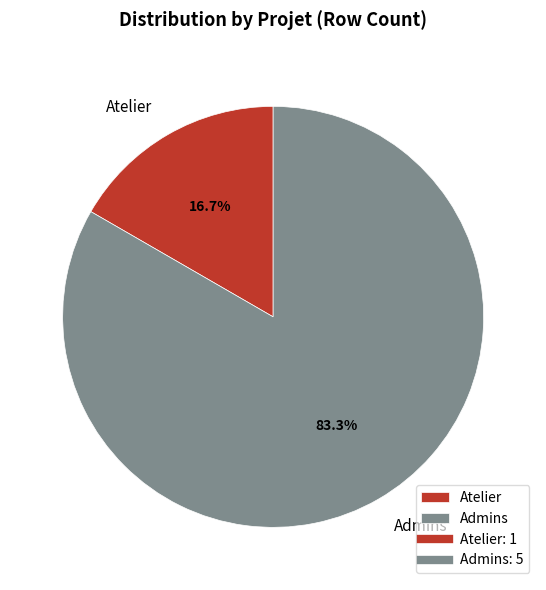

Is Admins the majority of the pie?

Yes